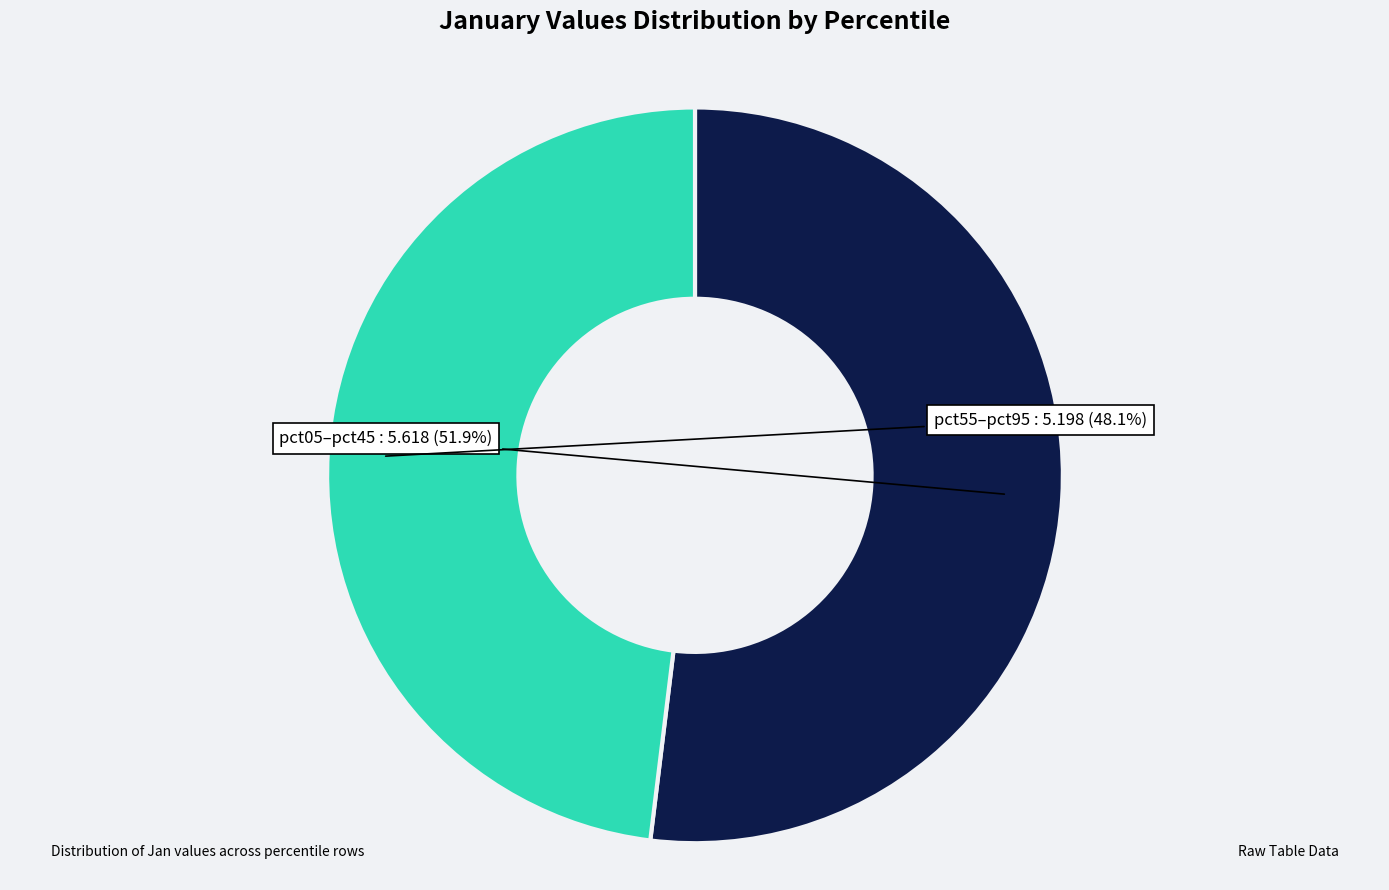

What is the largest slice in the pie chart?

pct05–pct45